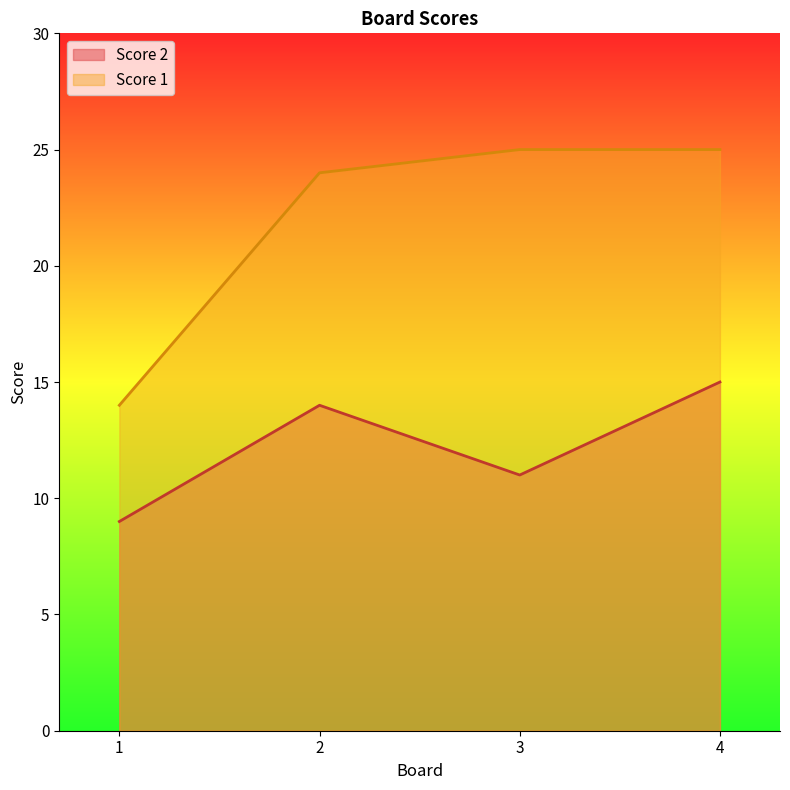

True or false: Score 1 and Score 2 cross at least once.

False